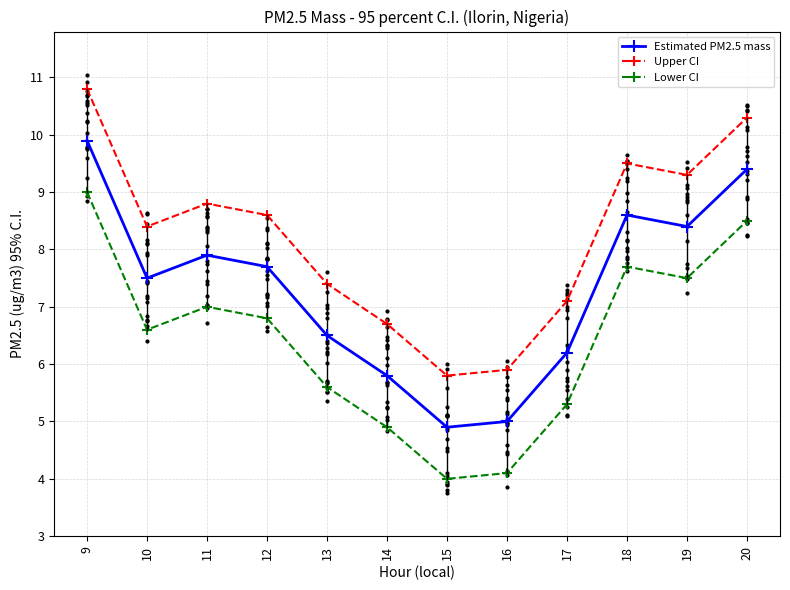

What are all the series names shown in the legend?

Estimated PM2.5 mass, Upper CI, Lower CI